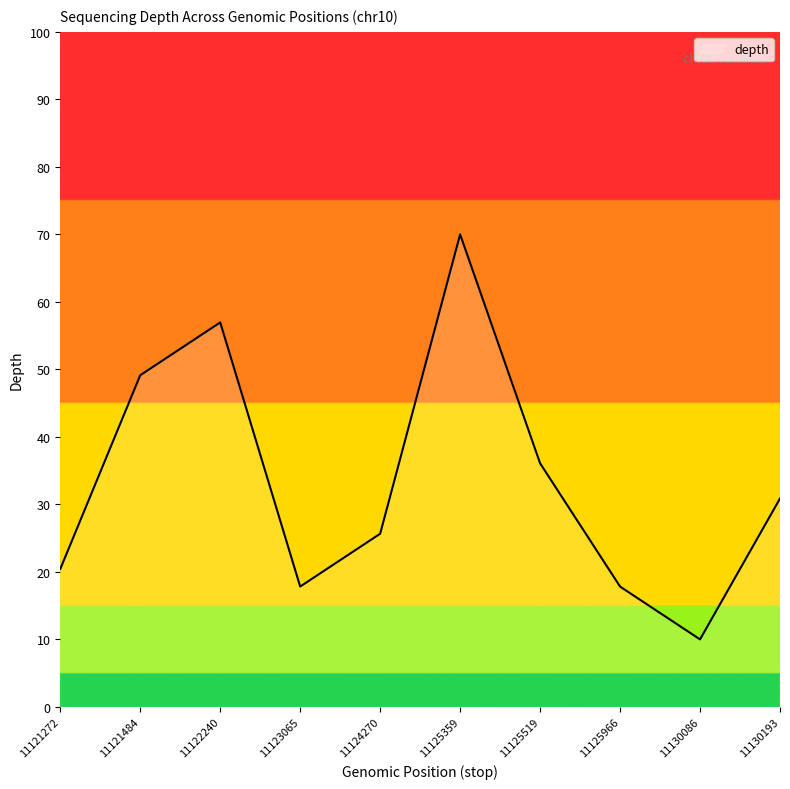

What is the minimum value shown in the chart?

10.0